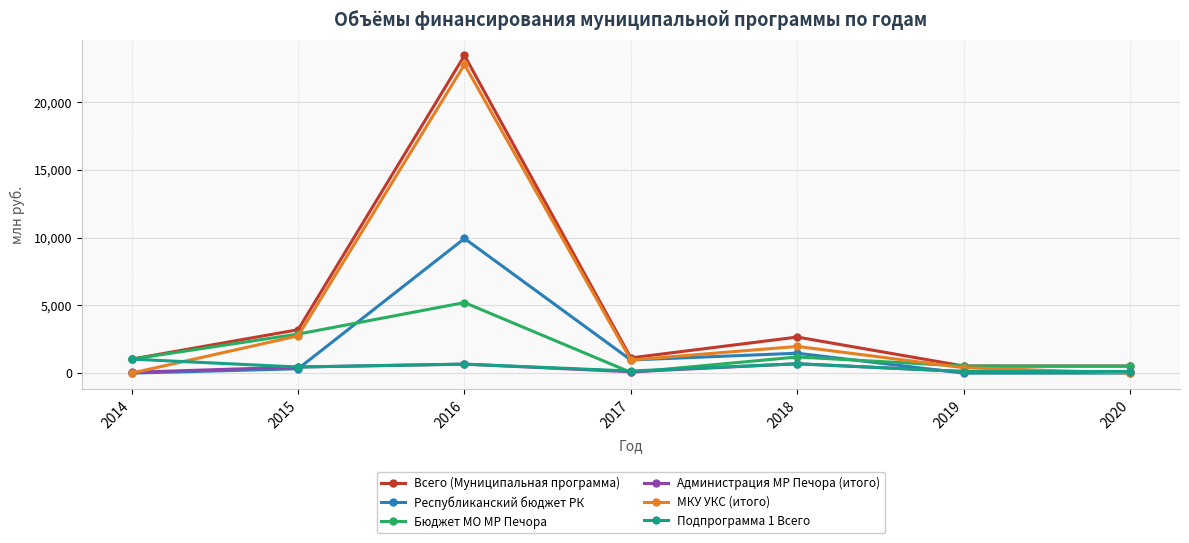

What value does the Всего (Муниципальная программа) series have at 2016?

23436.3